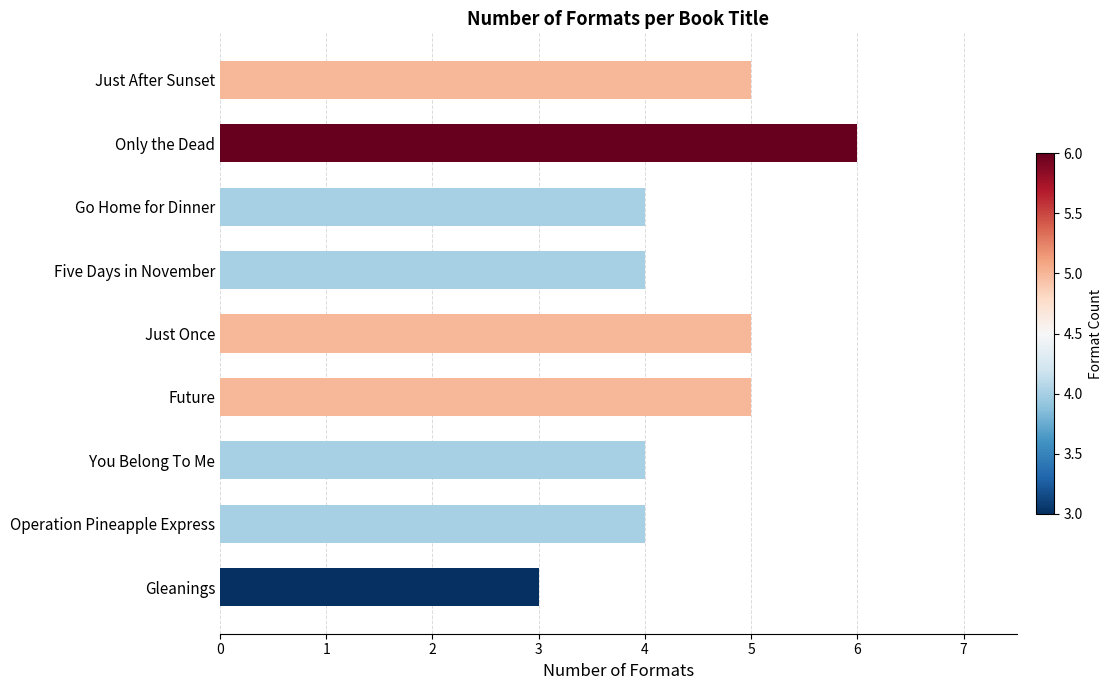

The chart shows a value of 3 at Gleanings. True or false?

True